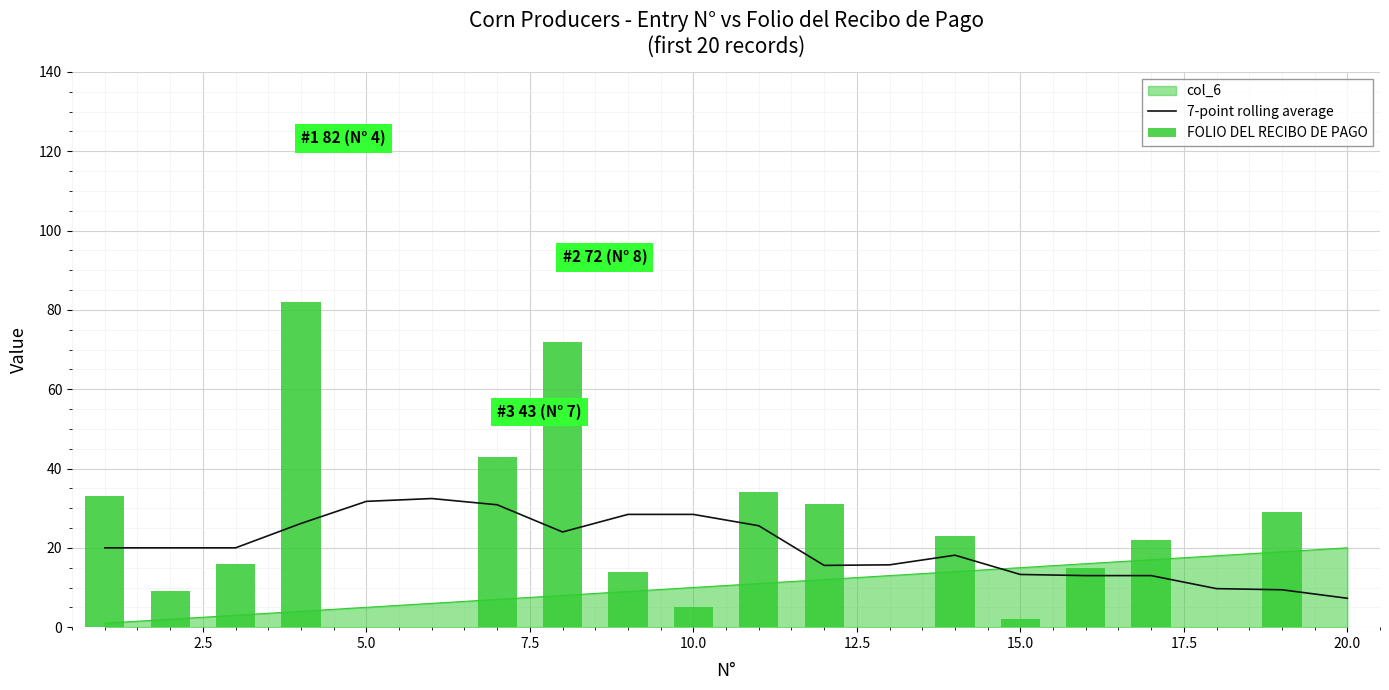

How many values in the FOLIO DEL RECIBO DE PAGO series exceed 16?

9